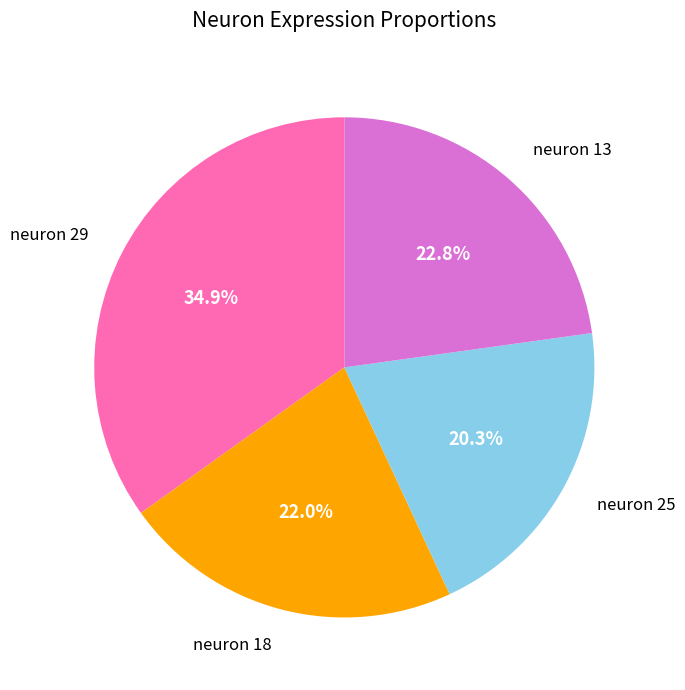

Which has a higher value, neuron 13 or neuron 25?

neuron 13